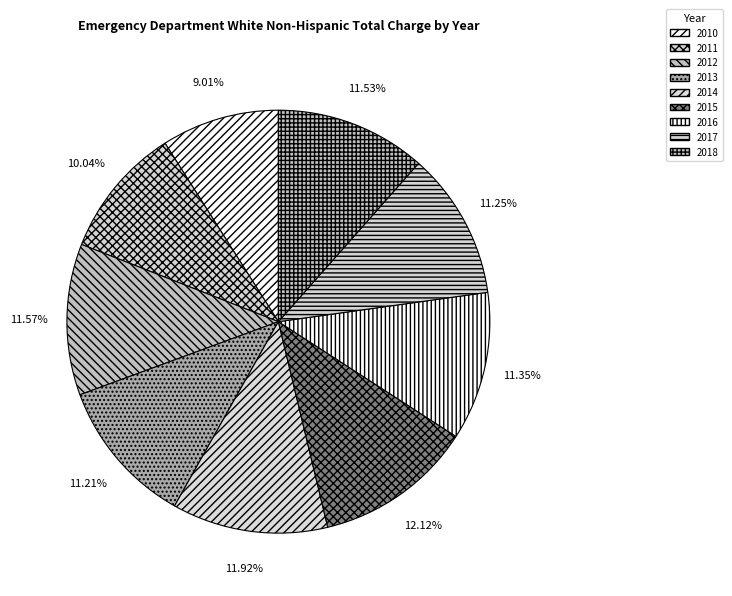

Which slice is the largest?

2015